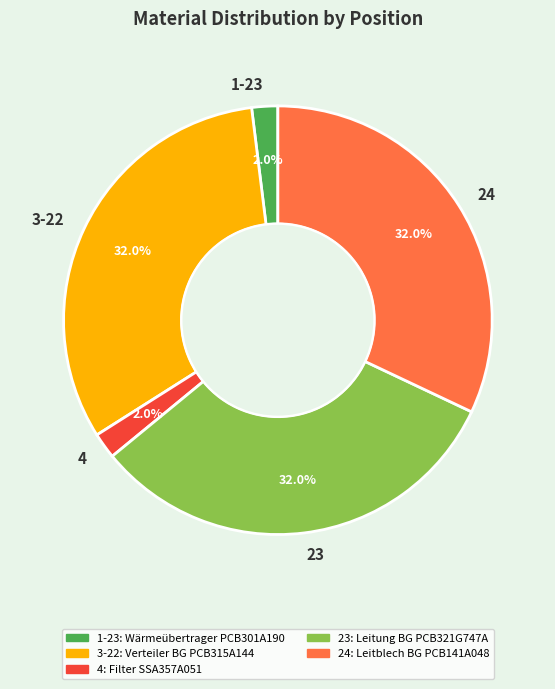

Do 1-23 and 4 together represent more than half of the pie?

No